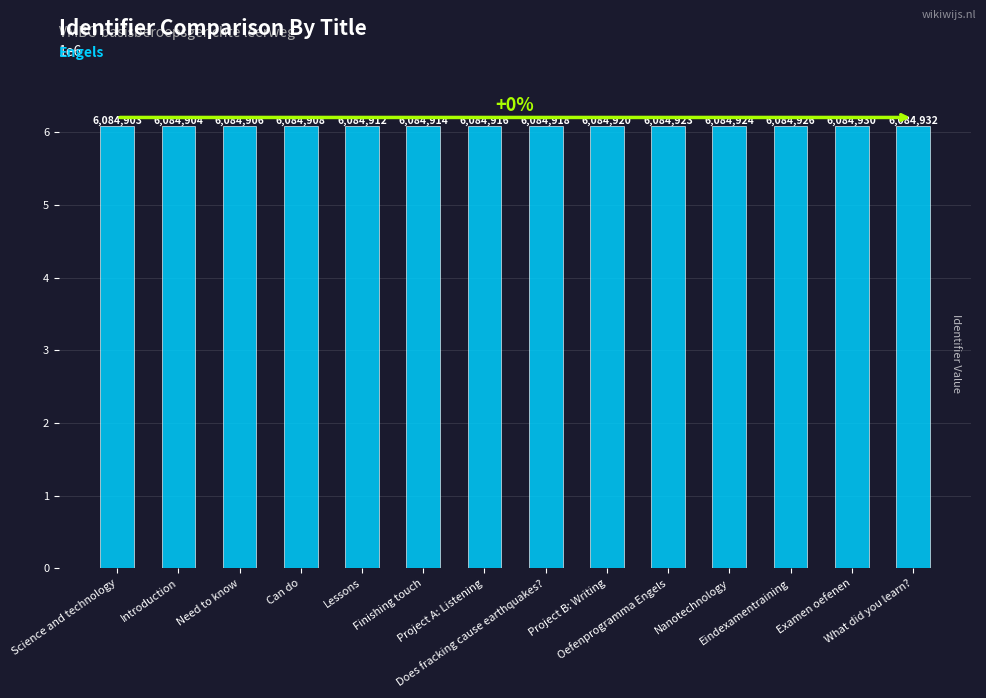

The value at Project A: Listening is 9490763. True or false?

False